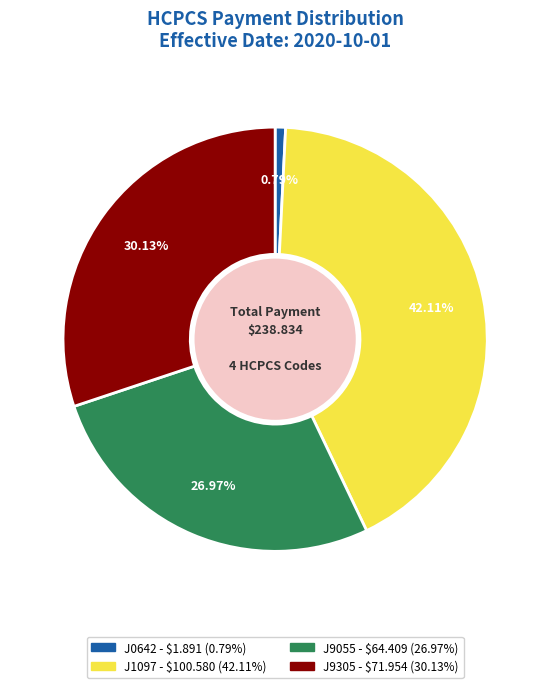

What percentage is the J1097 slice, to the nearest percent?

42%